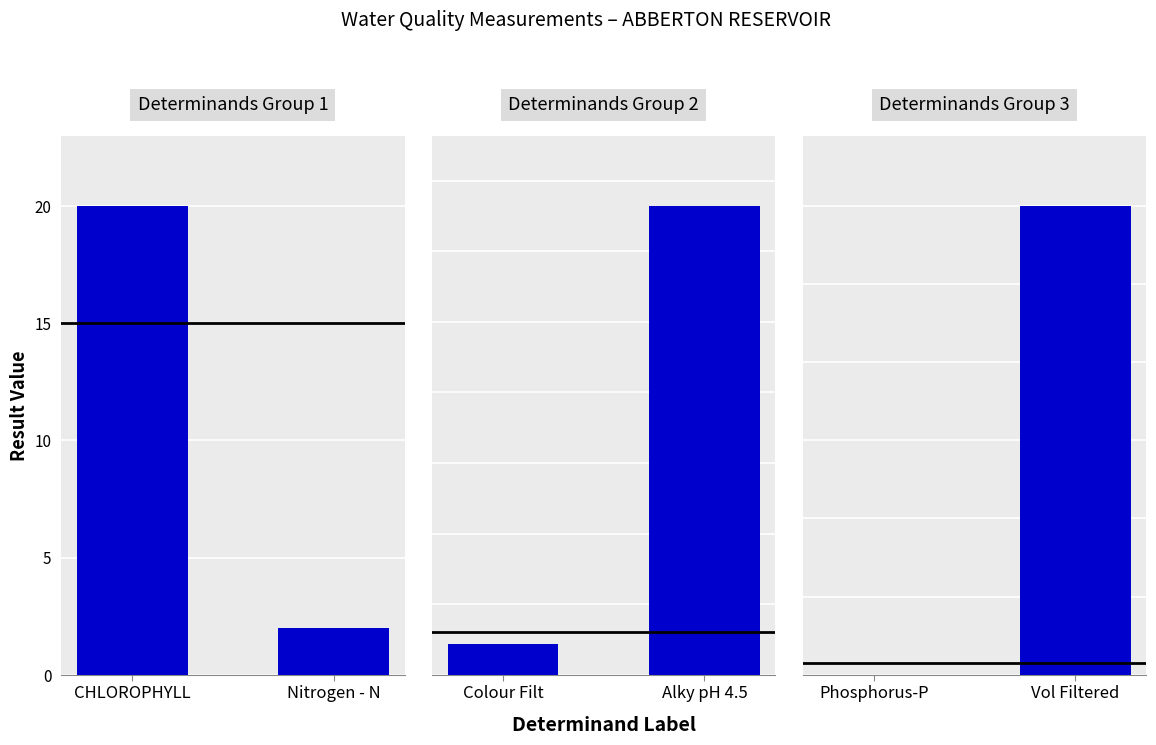

The chart shows a value of 0.2 at Phosphorus-P. True or false?

False